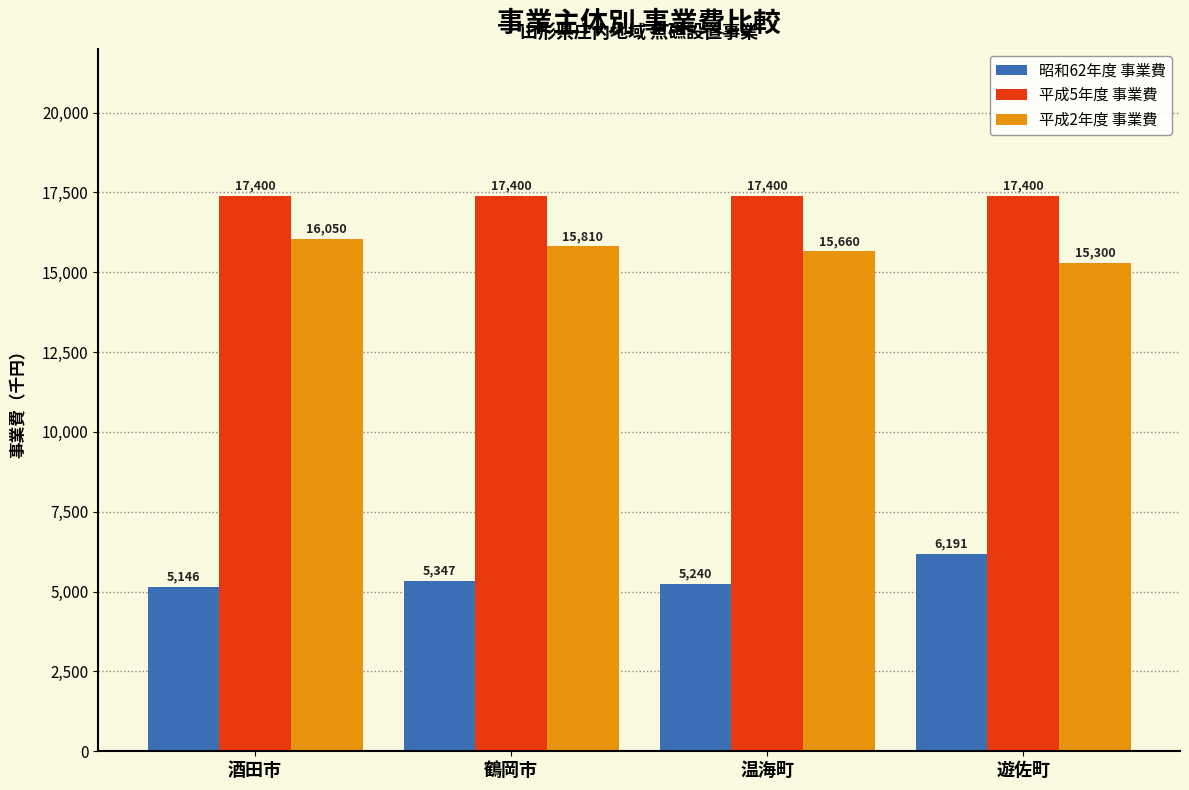

Which category has the lowest value across all series?

酒田市